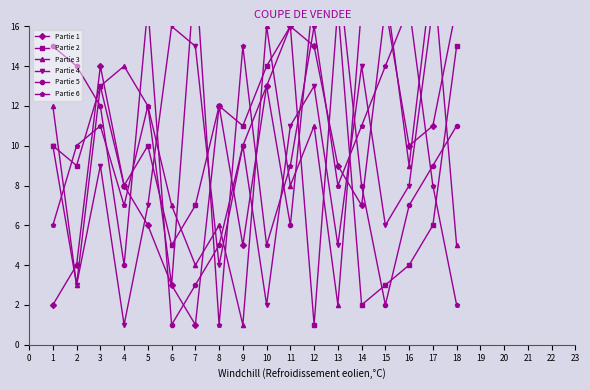

At which category is the sum across all series the highest?

11